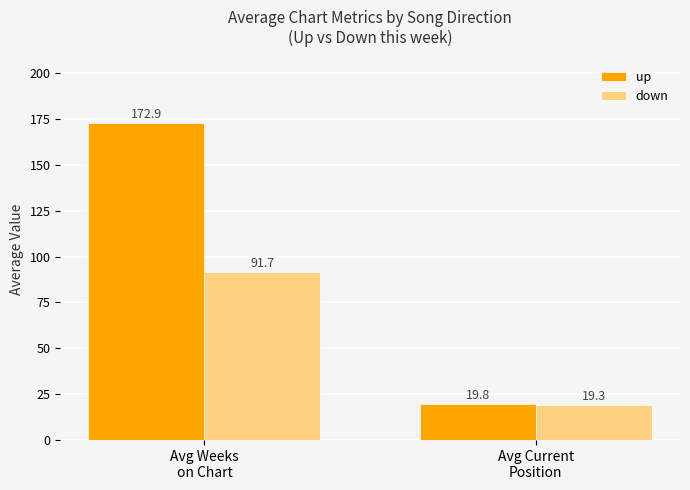

What is the minimum value shown in the chart?

19.3